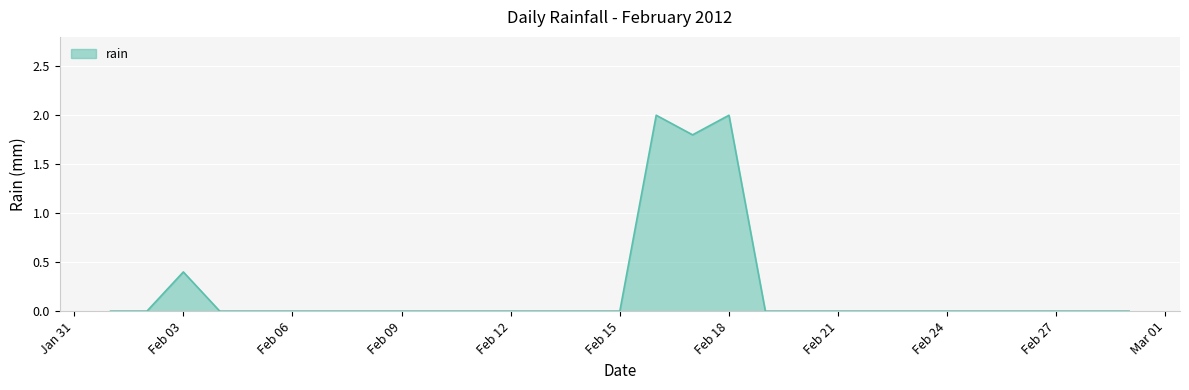

How many lines are shown in the chart?

1